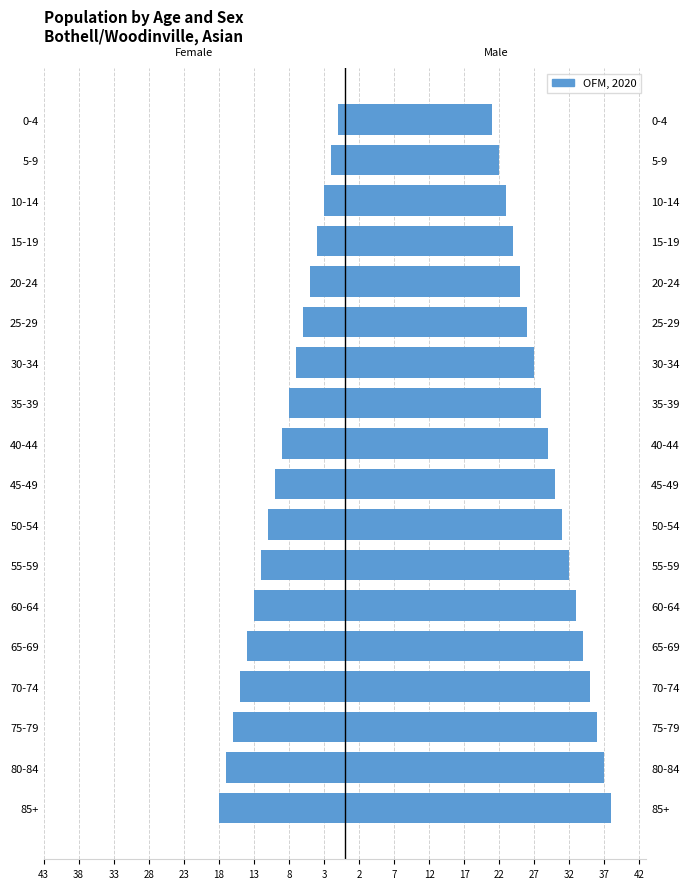

What is the maximum value for Male?

38